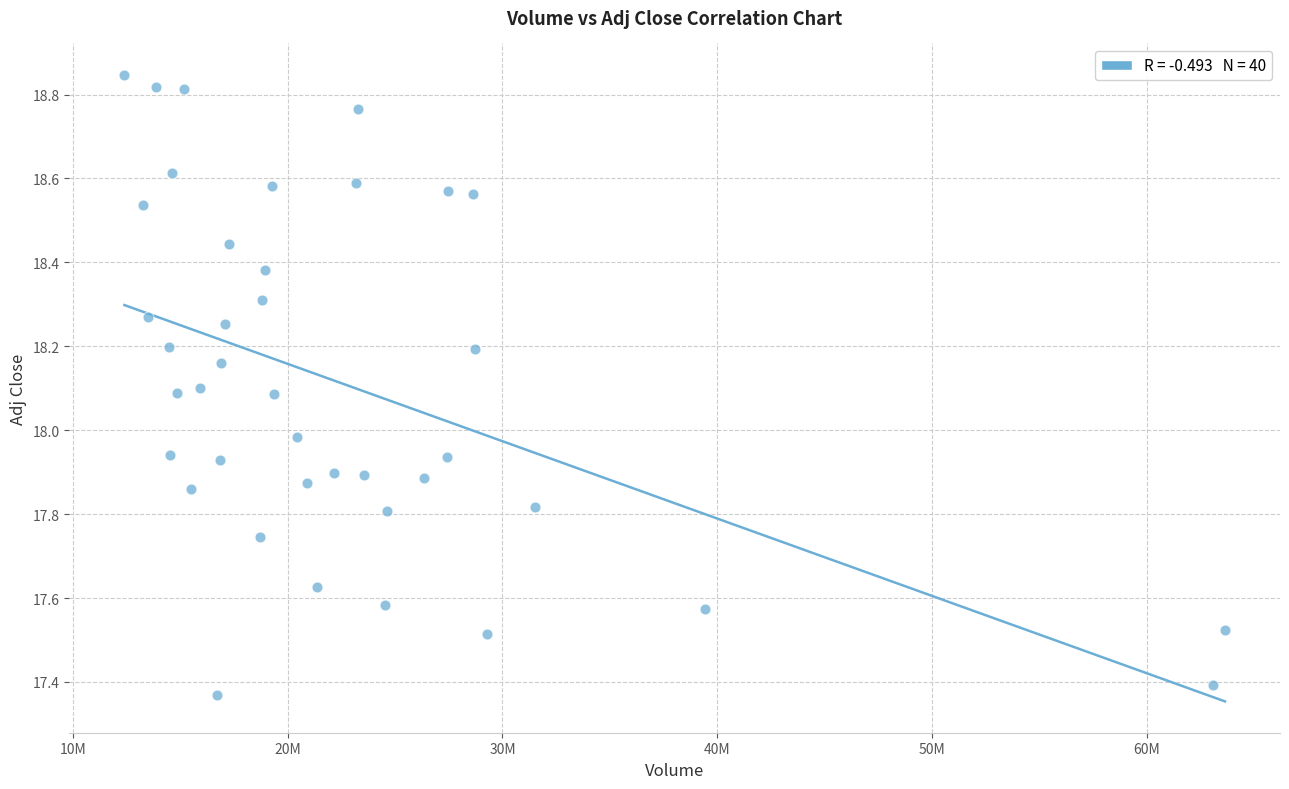

What is the range of X values (max minus min)?

51256000.0